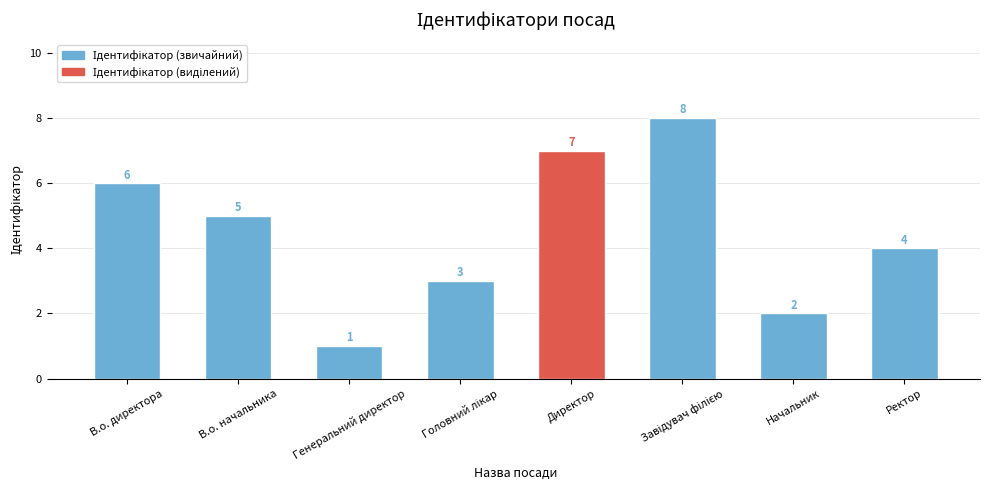

What is the greatest value displayed?

8